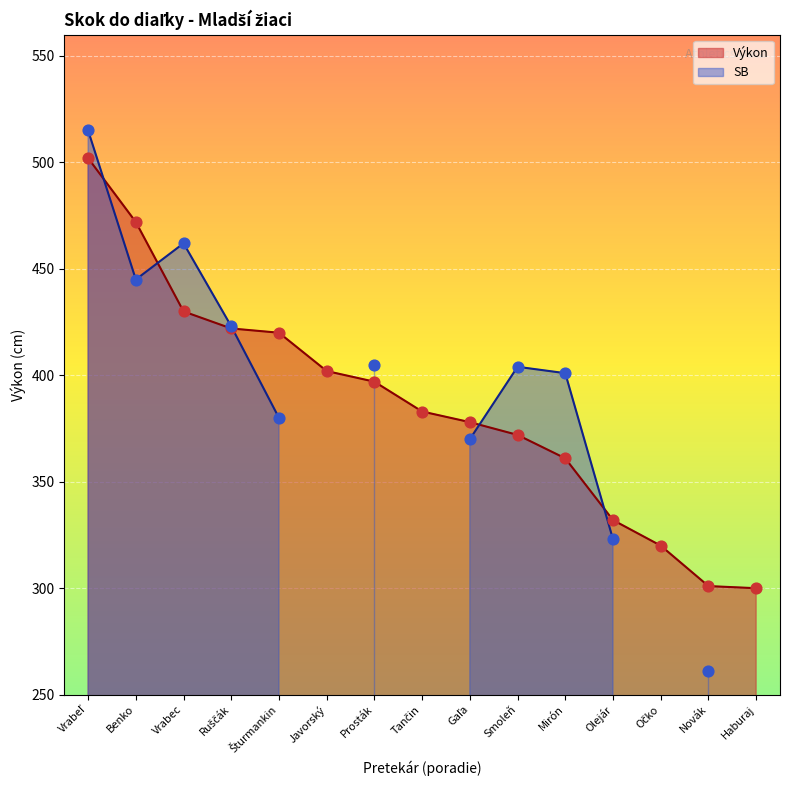

Which has a higher value, Olejár or Vrabeľ?

Vrabeľ